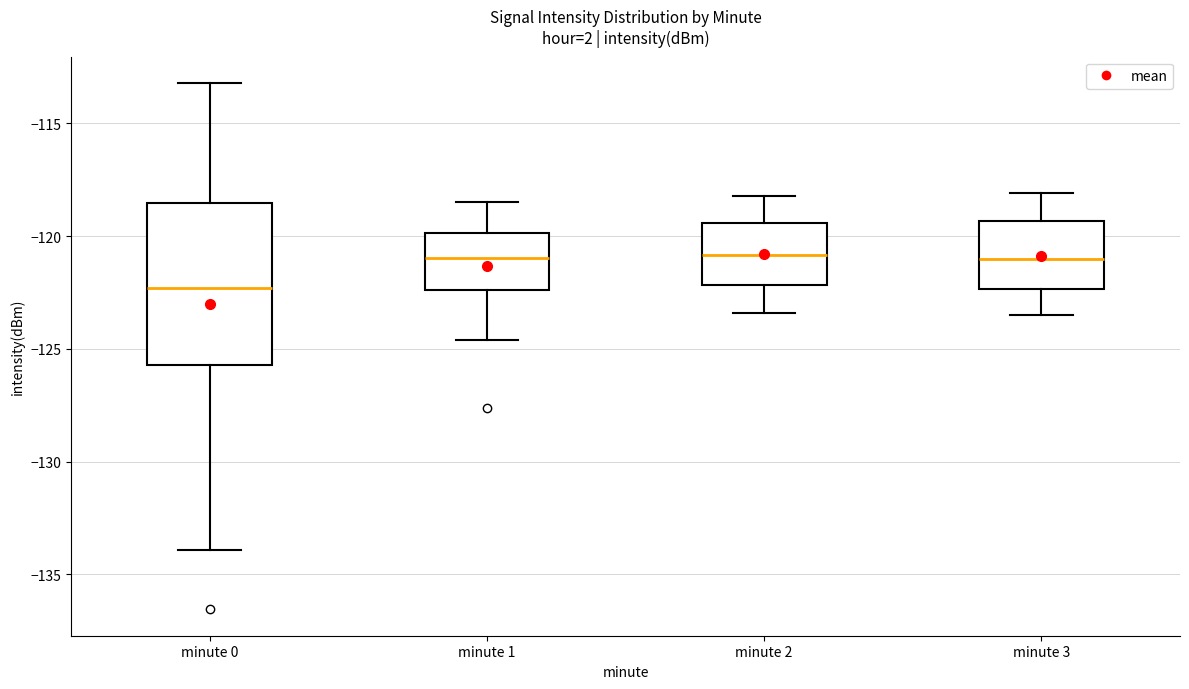

Reading left to right, transcribe this box plot: for each box, give where its median line is, the range the box spans, and where its two whiskers end, as read against the y-axis. The values are not printed on the chart, so give them approximately, as read against the axis.

minute 0: median -122.5, box -125.5 to -118.5, whiskers -134.0 to -113.0
minute 1: median -121.0, box -122.5 to -120.0, whiskers -124.5 to -118.5
minute 2: median -121.0, box -122.0 to -119.5, whiskers -123.5 to -118.0
minute 3: median -121.0, box -122.5 to -119.5, whiskers -123.5 to -118.0